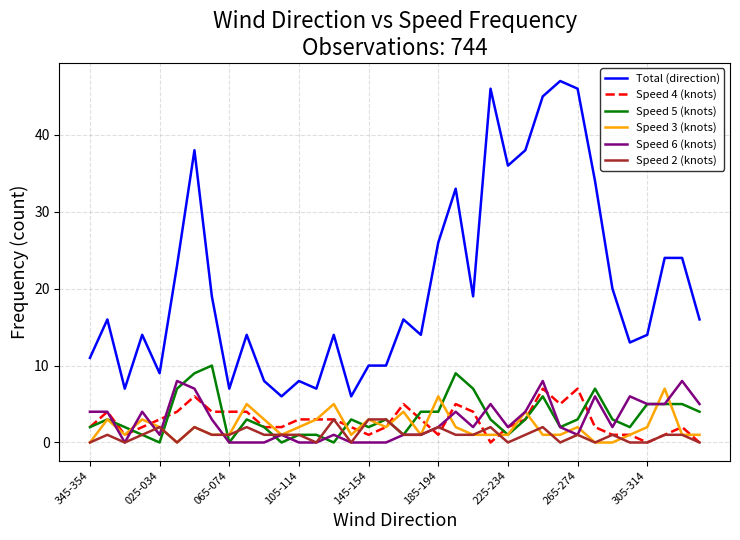

Which series has the largest total across all categories?

Total (direction)